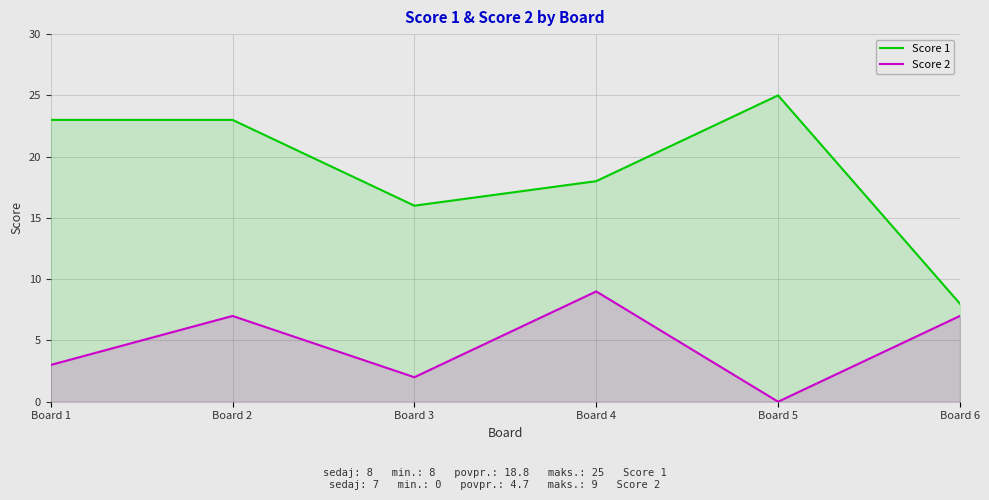

What is the average value of the Score 1 series?

19